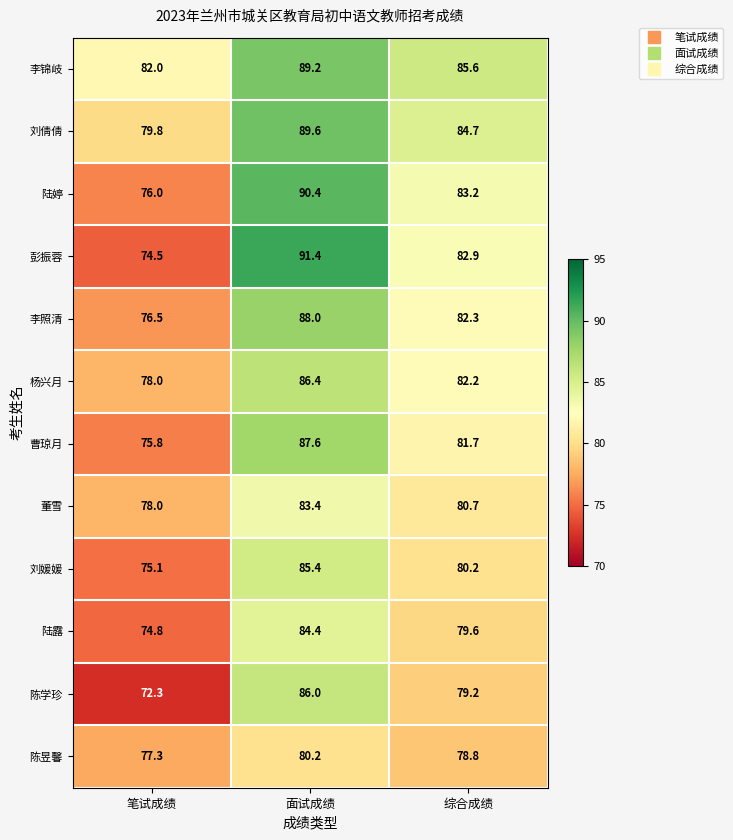

What is the difference between the maximum and minimum values in the 李锦岐 series?

7.2